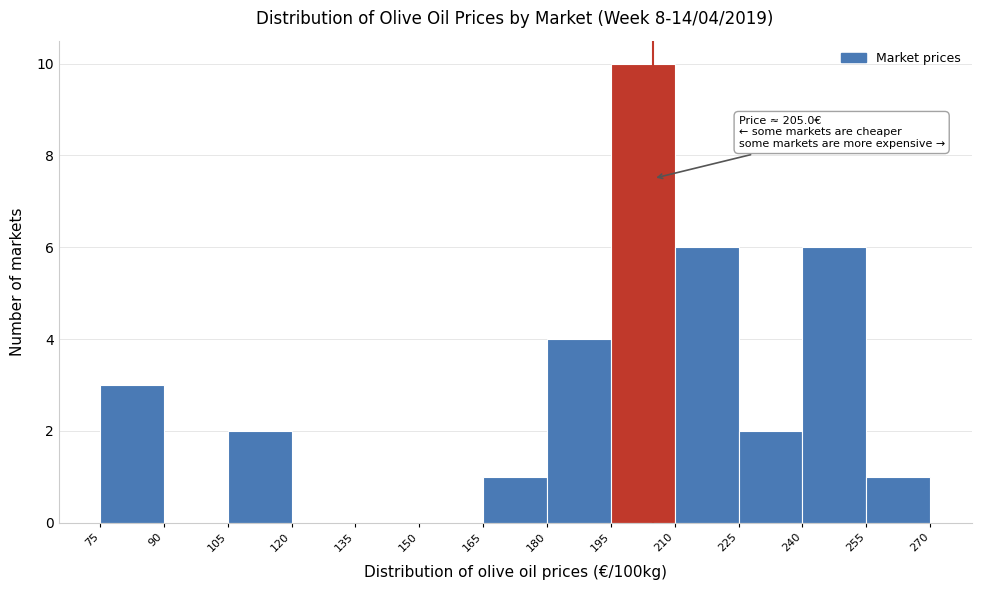

Which range on the x-axis has the tallest bar?

195 to 210